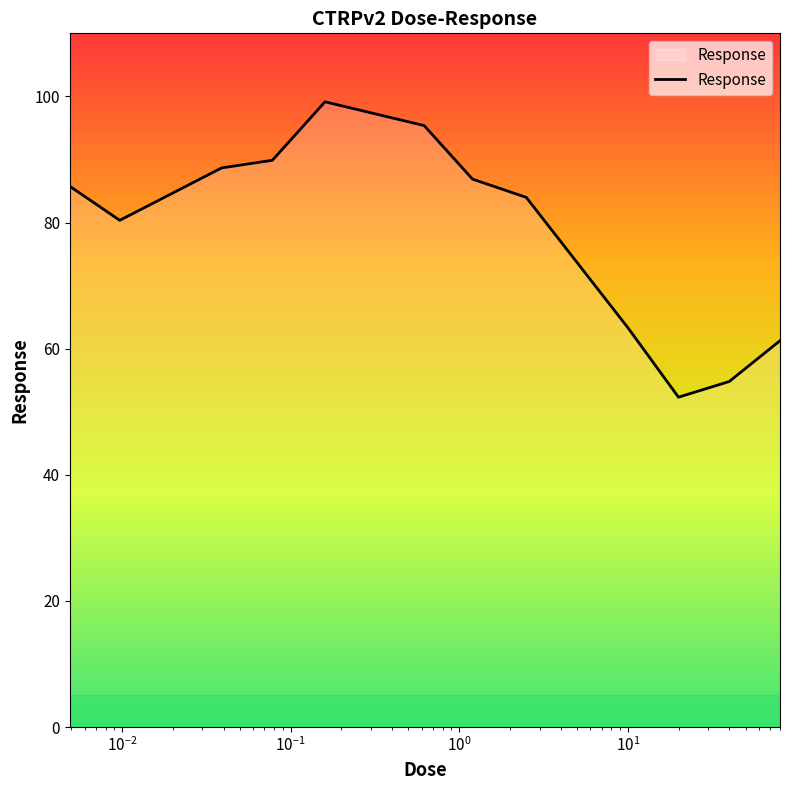

What is the difference between the maximum and minimum values?

46.8